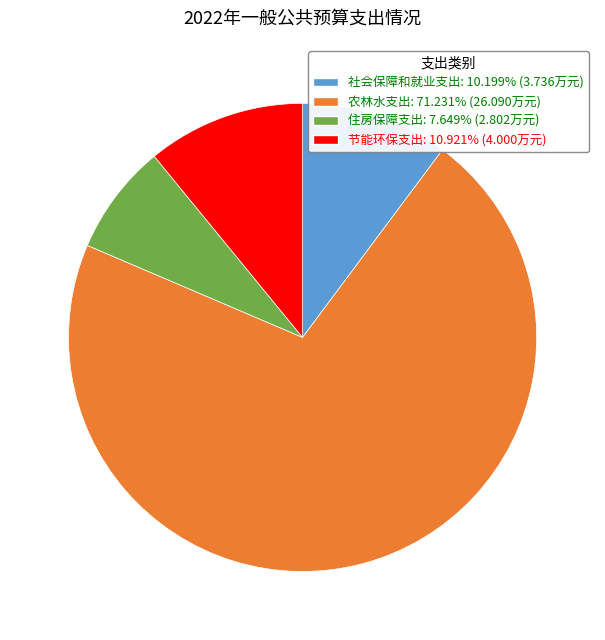

What is the smallest slice in the pie chart?

住房保障支出